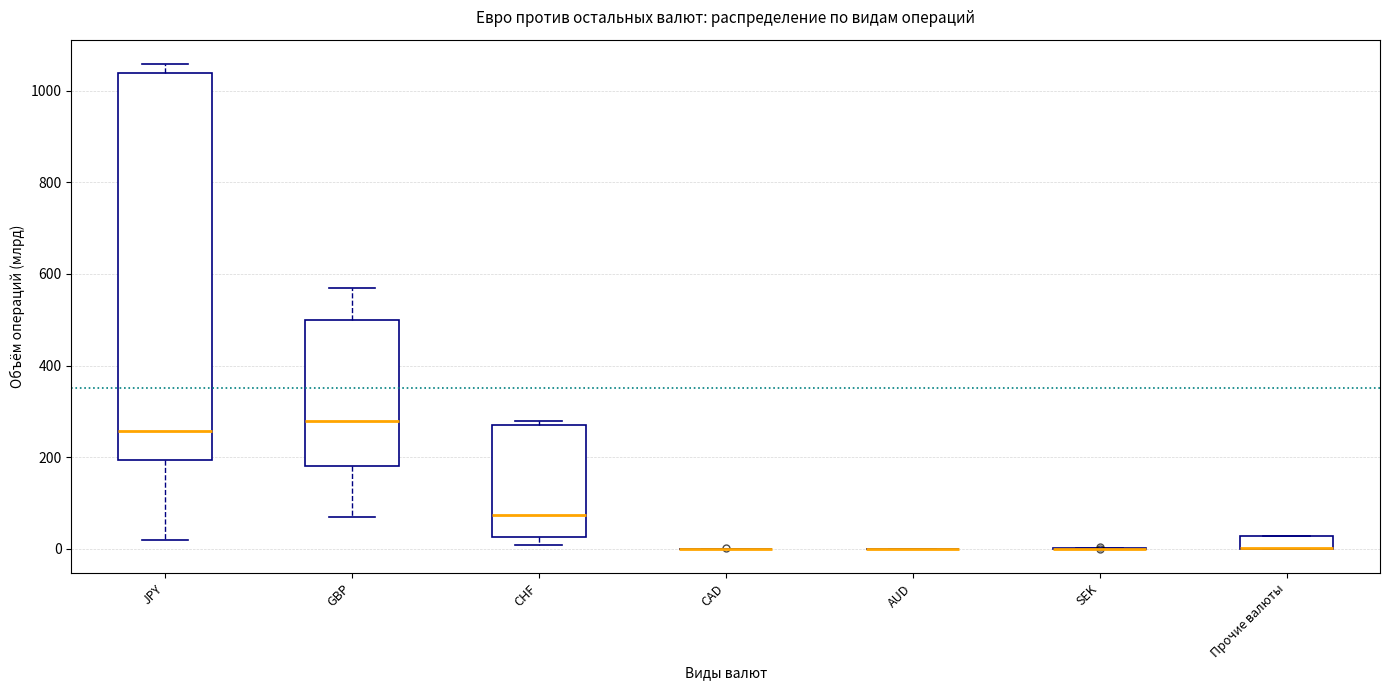

Which box is the tallest, from its lower edge to its upper edge?

JPY